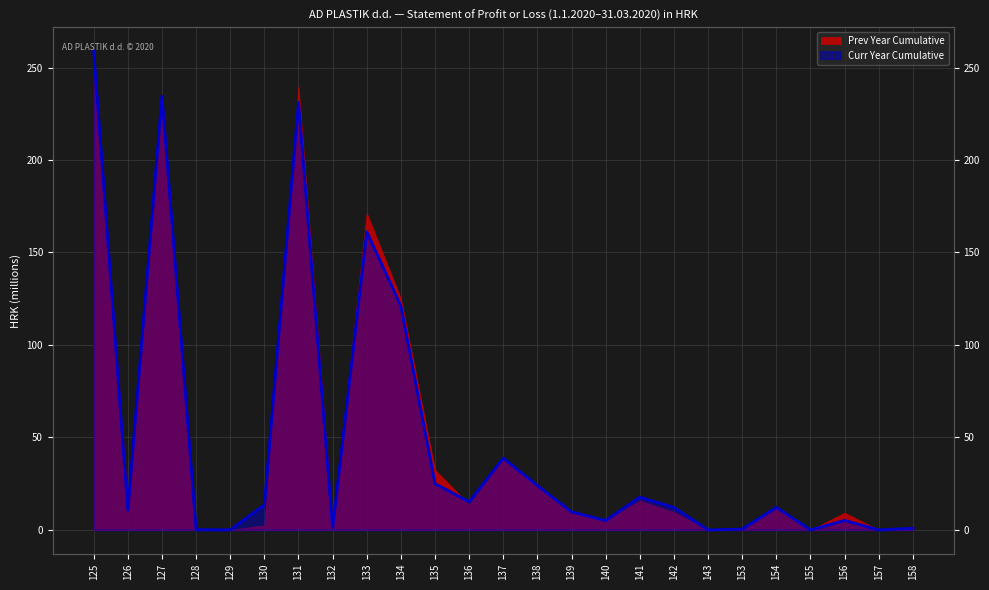

What is the difference between the maximum and second lowest values?

258.9